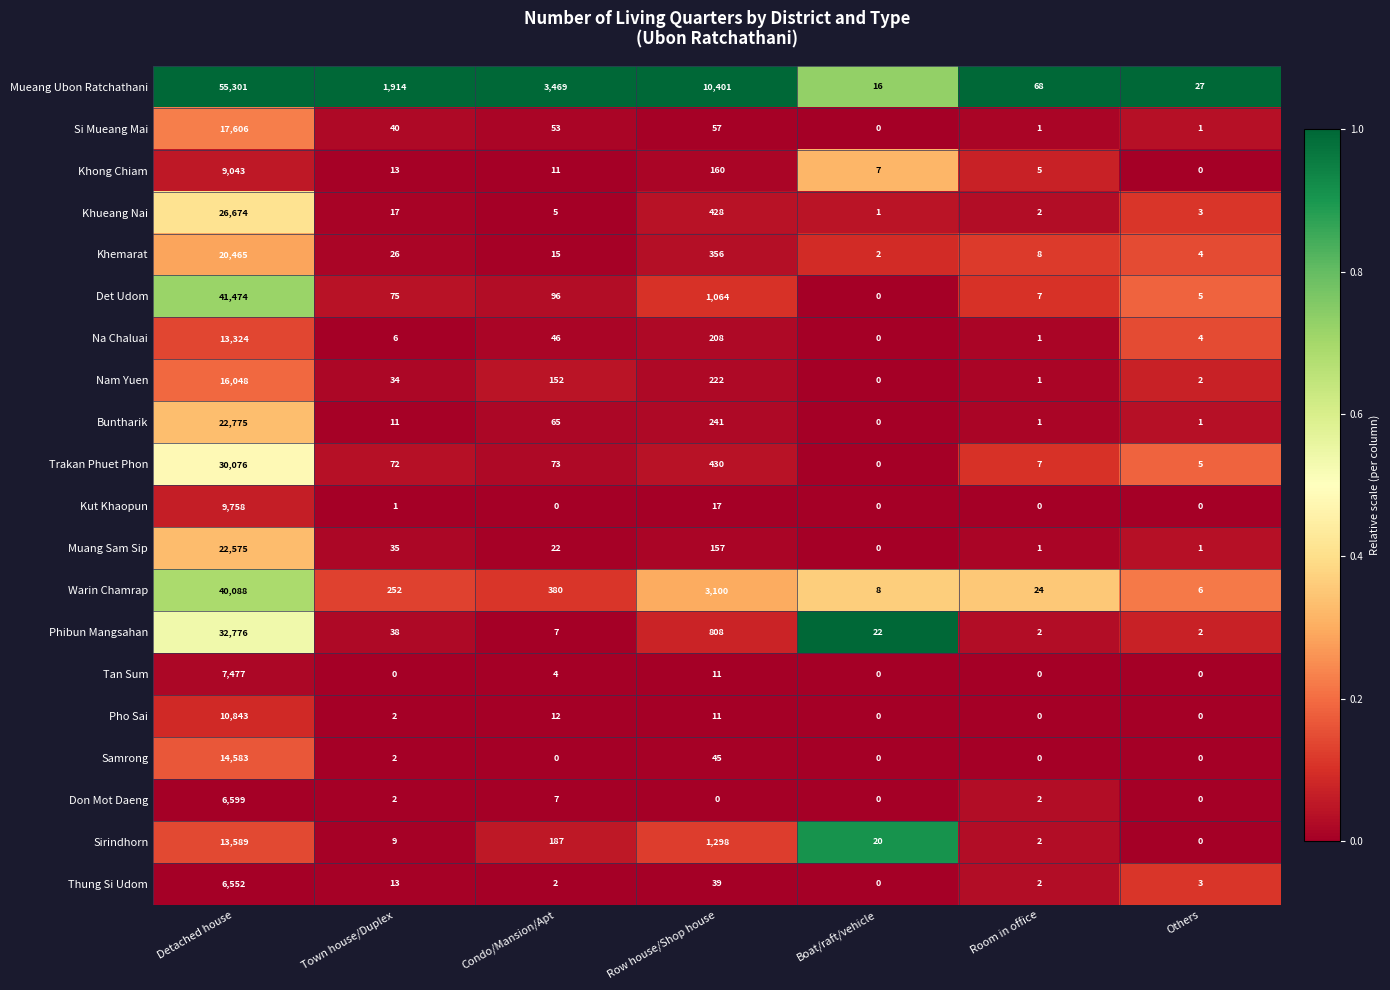

Which series has the widest spread of values?

Mueang Ubon Ratchathani